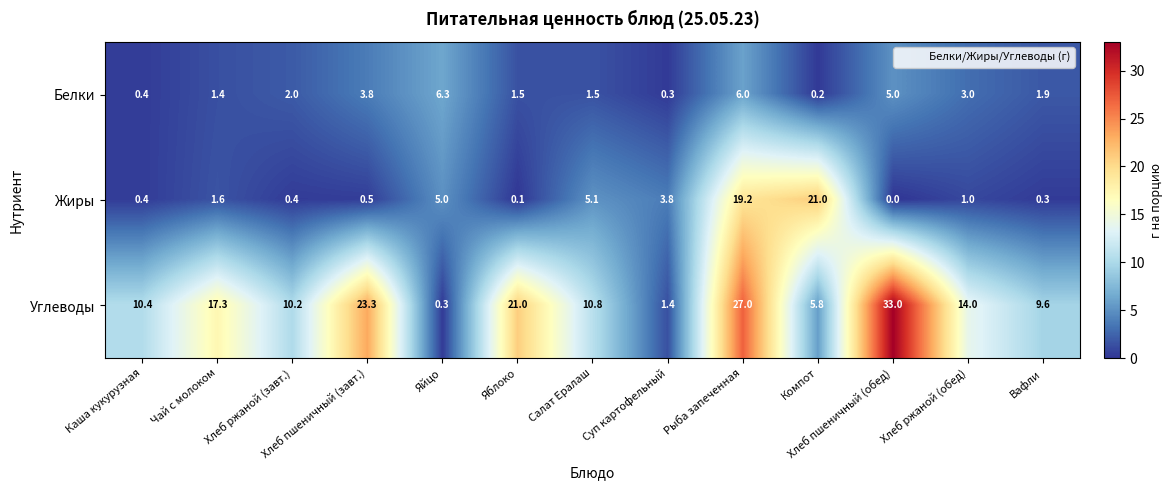

What is the average value of the Углеводы series?

14.2